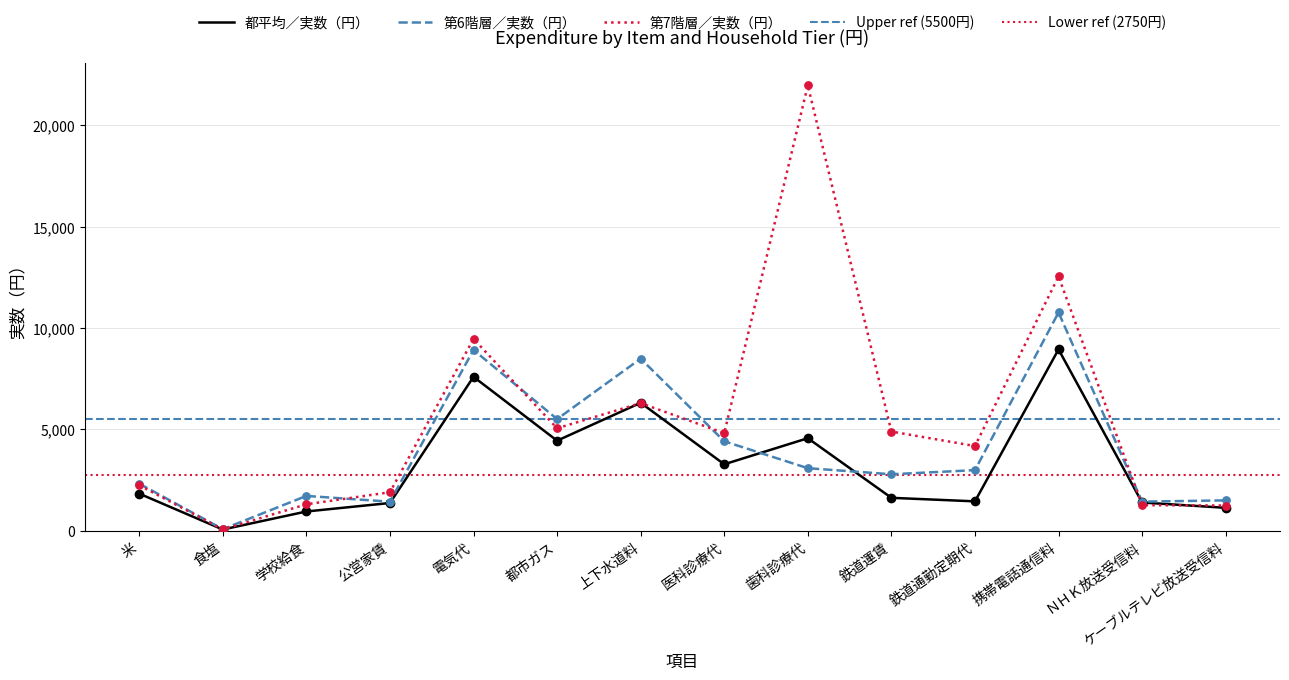

Which series reaches the minimum Y coordinate?

都平均／実数（円）